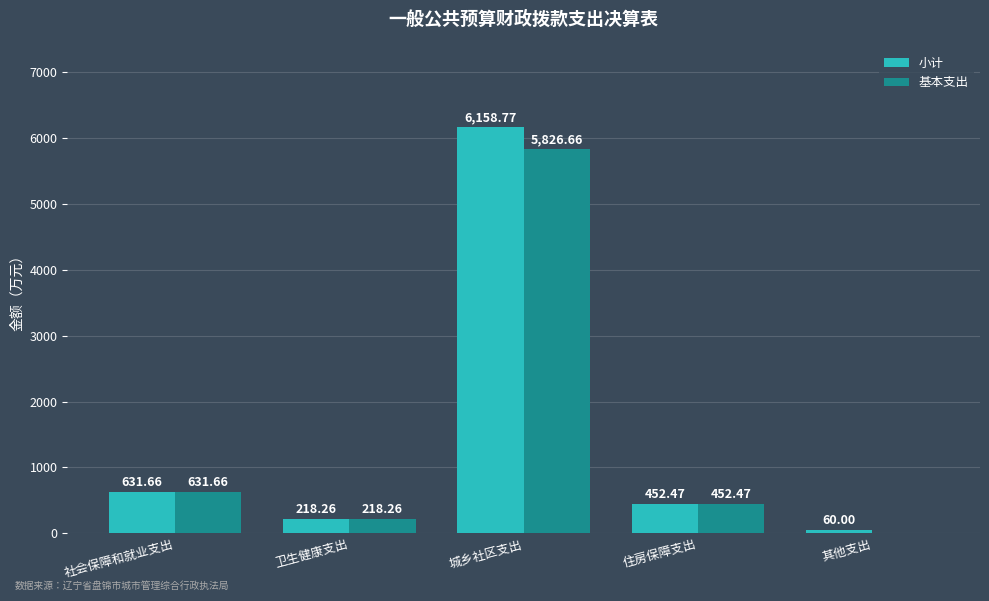

What is the total value across all series at 社会保障和就业支出?

1263.3